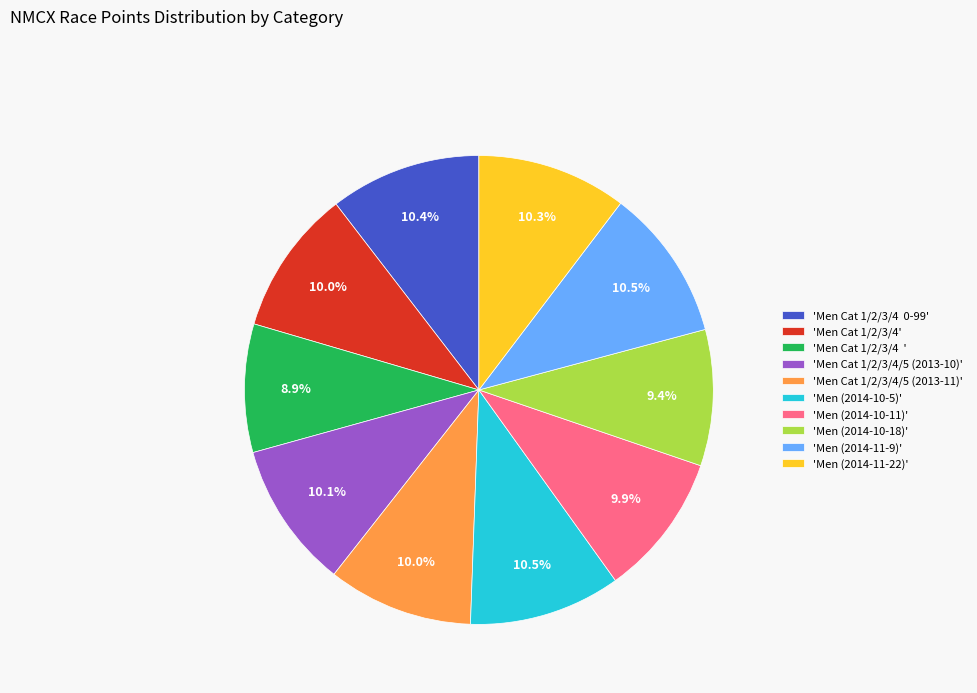

Is 'Men (2014-11-22)' the majority of the pie?

No